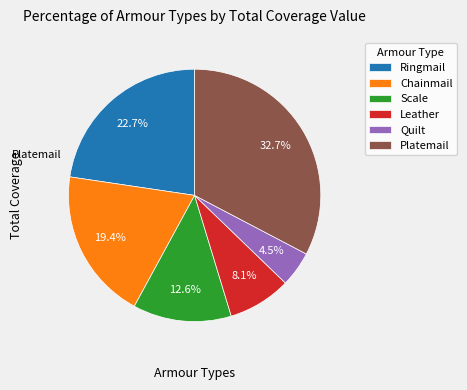

To the nearest percent, what is the average slice percentage?

17%